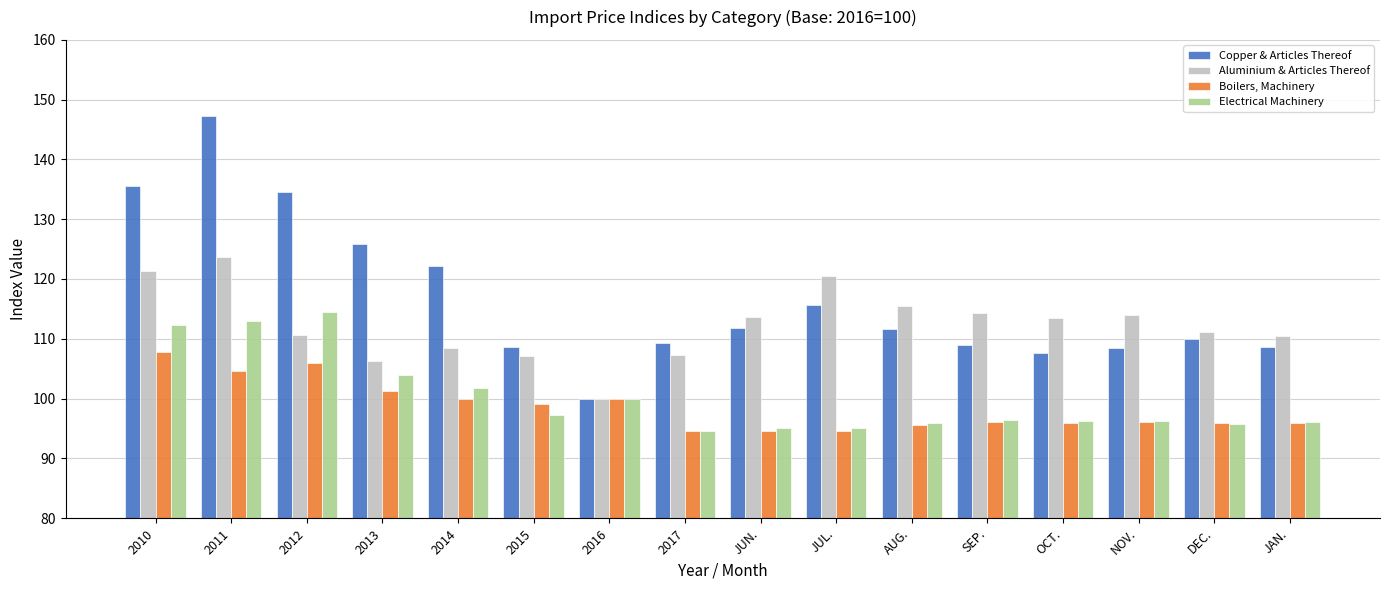

How many groups of bars are there?

16